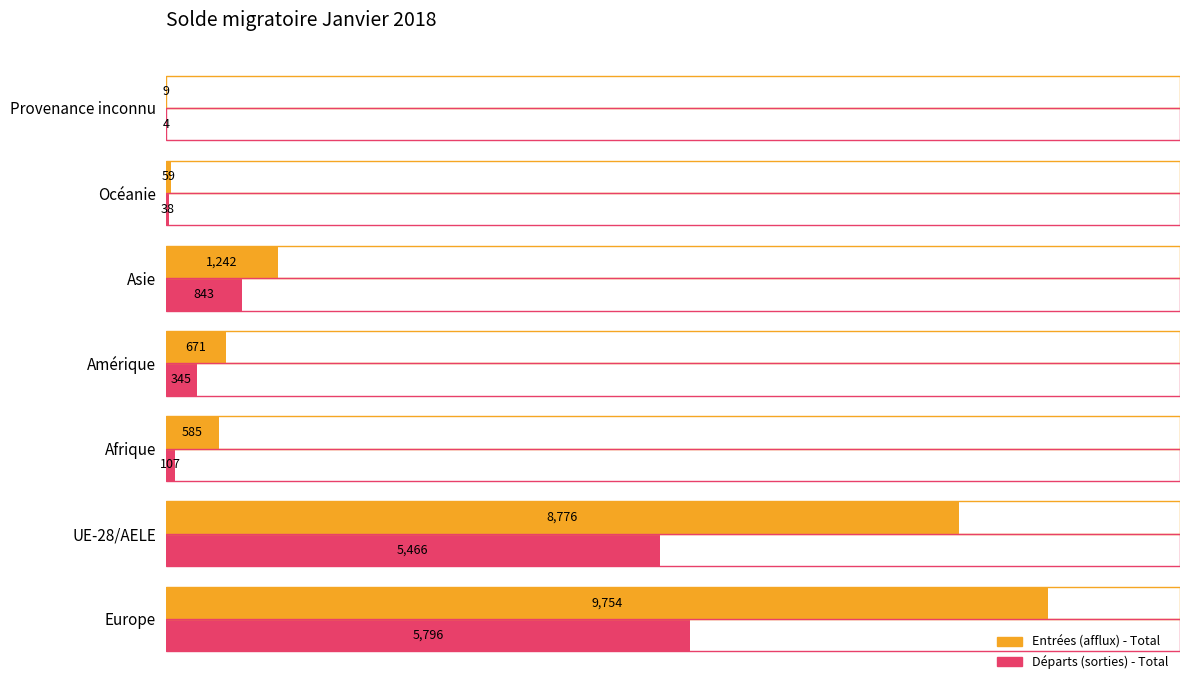

True or false: Entrées (afflux) - Total has a value of 671 at Amérique.

True